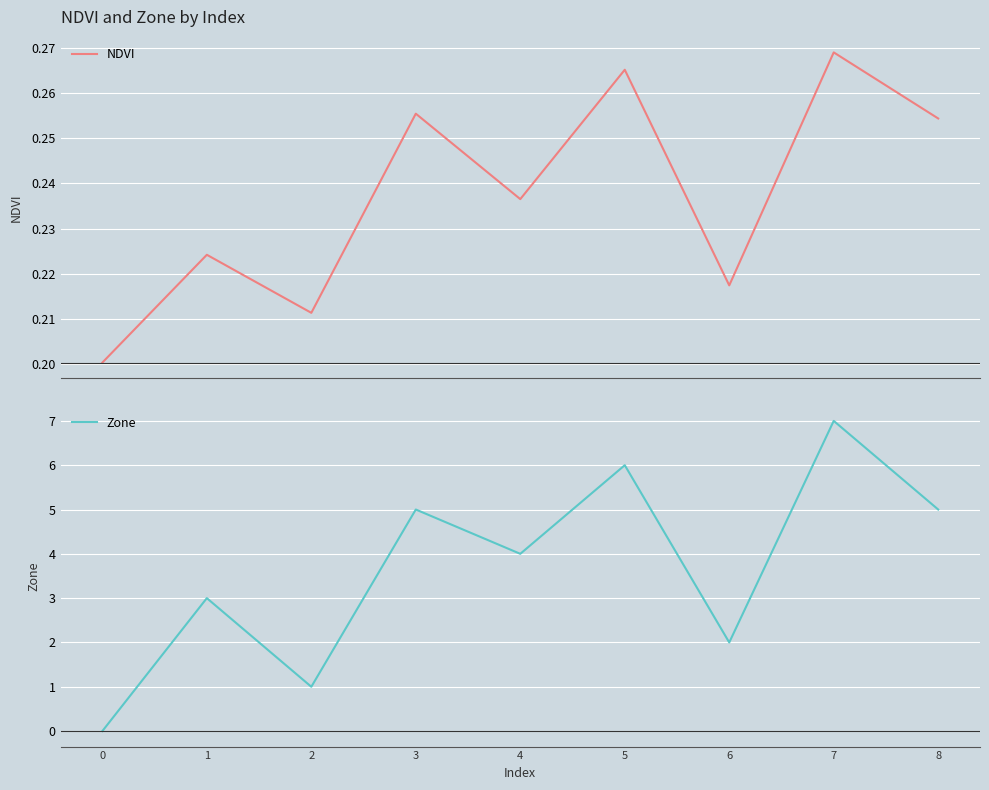

What is the spread (max minus min) of values at 1?

2.8